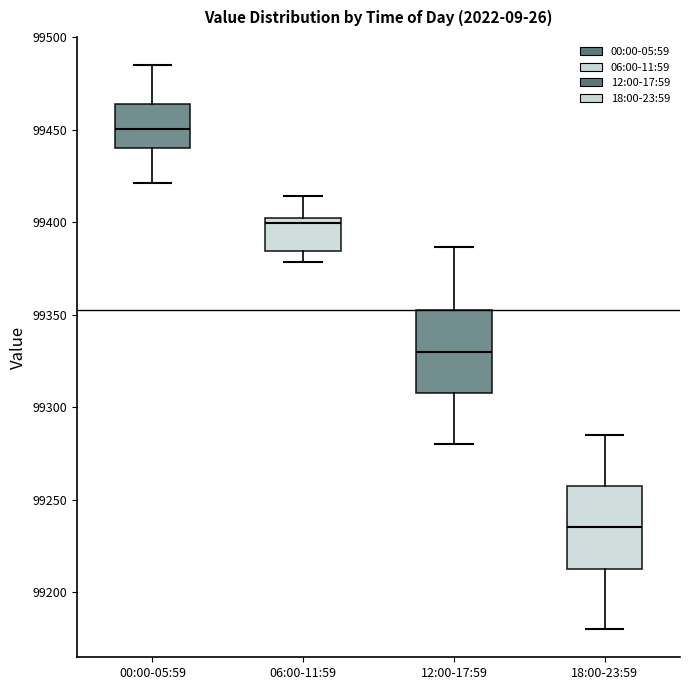

Which box's median line is the lowest?

18:00-23:59